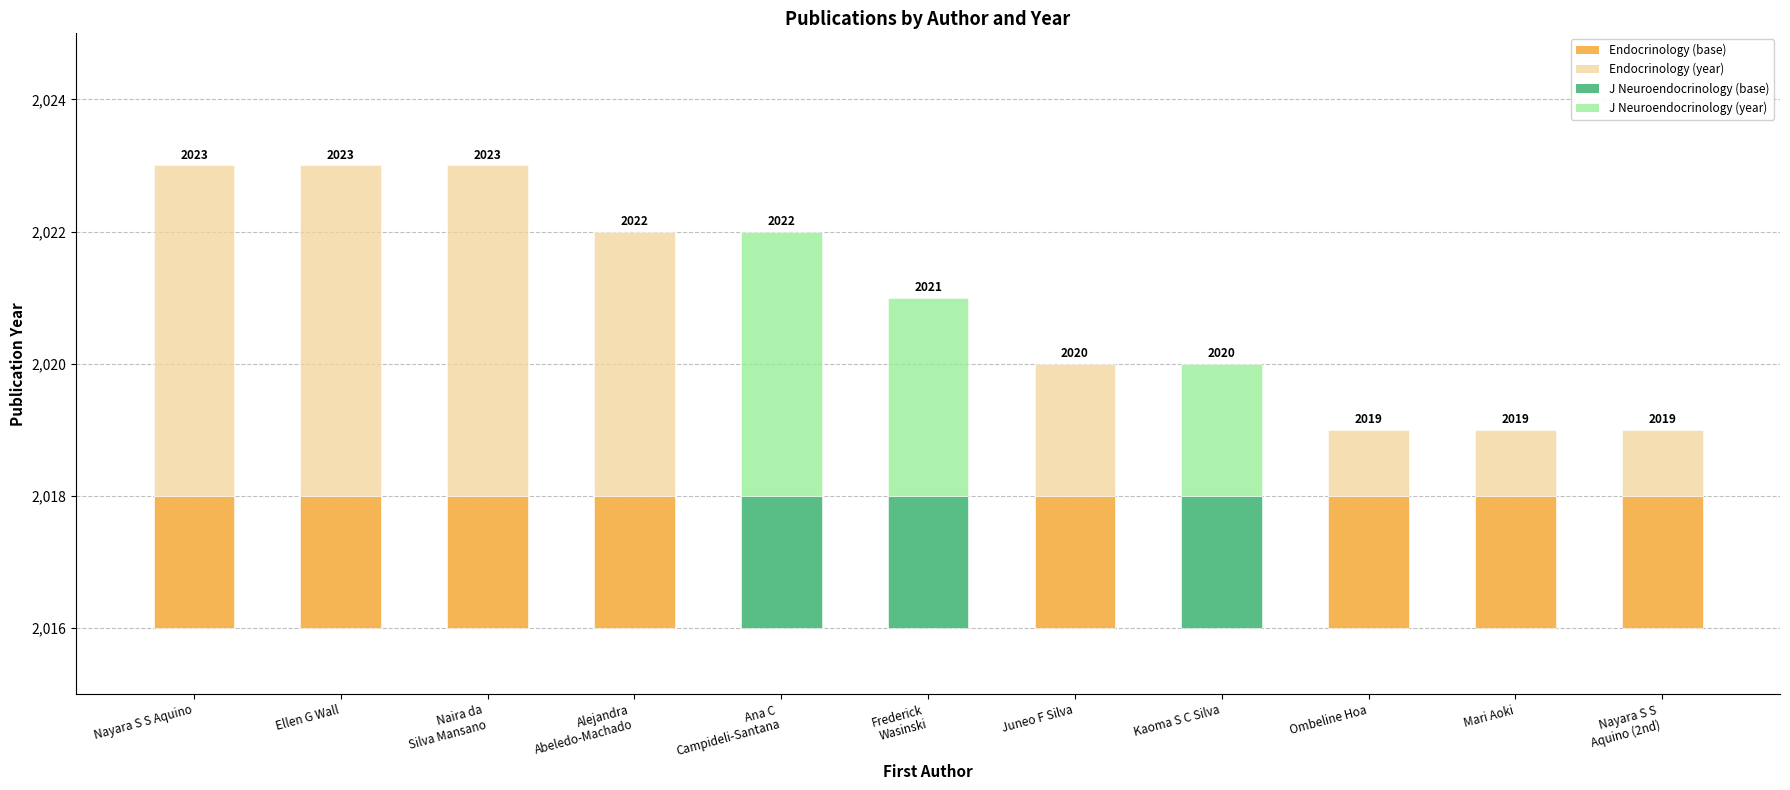

Count the number of categories in the chart.

11